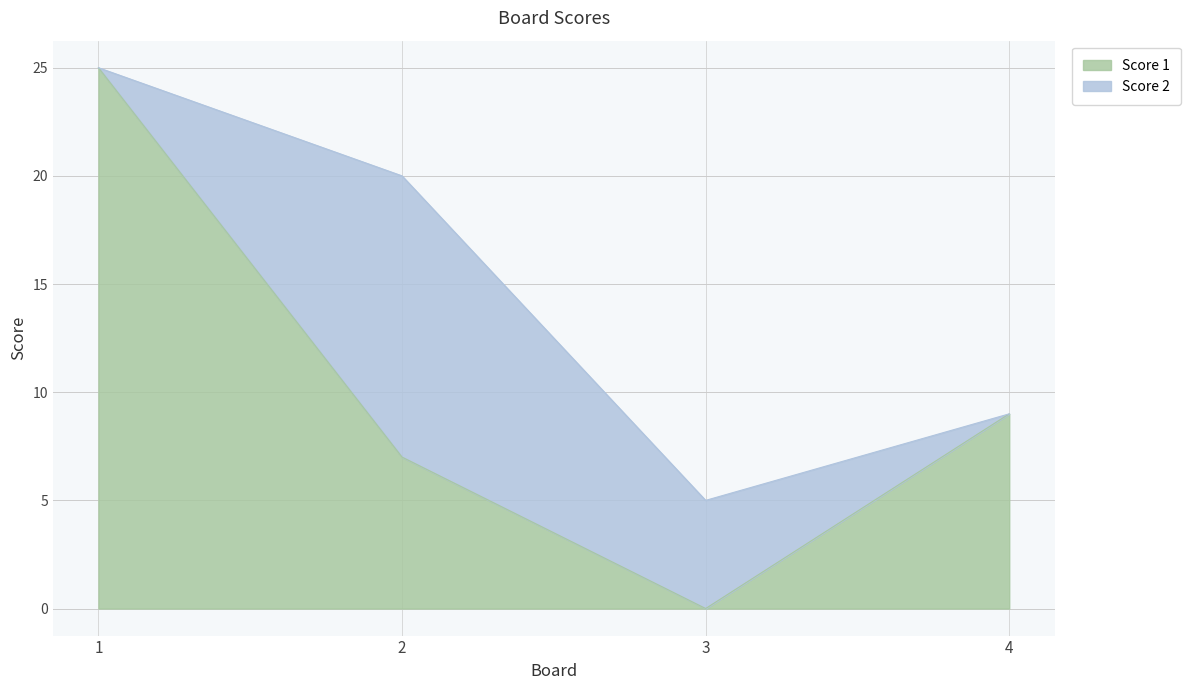

What is the change in value from 2 to 3?

-7